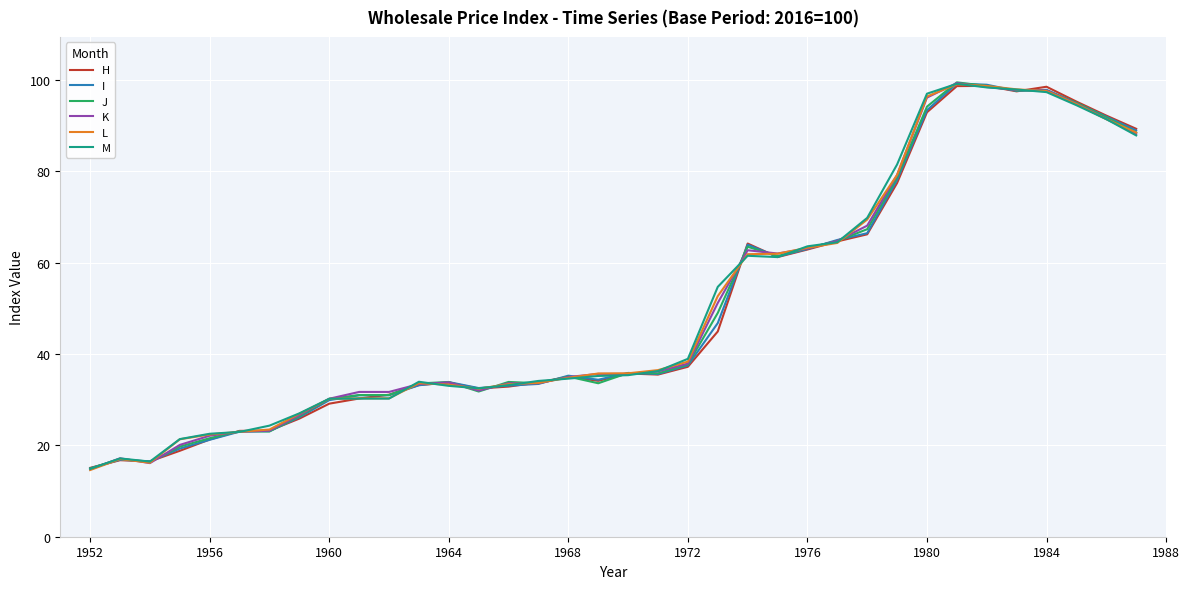

What is the smallest value displayed?

14.6